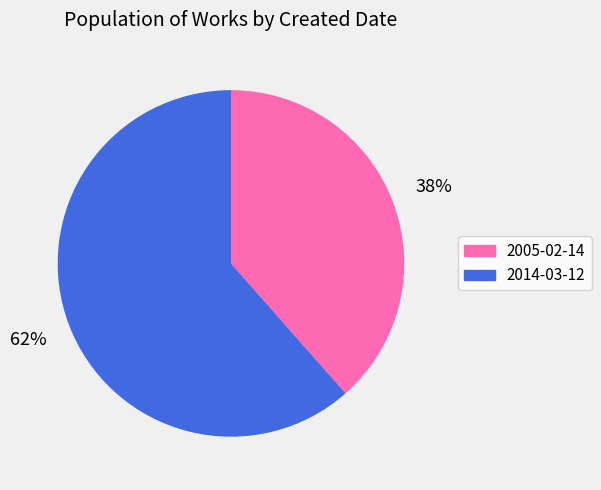

What percentage is the 2005-02-14 slice, to the nearest percent?

38%